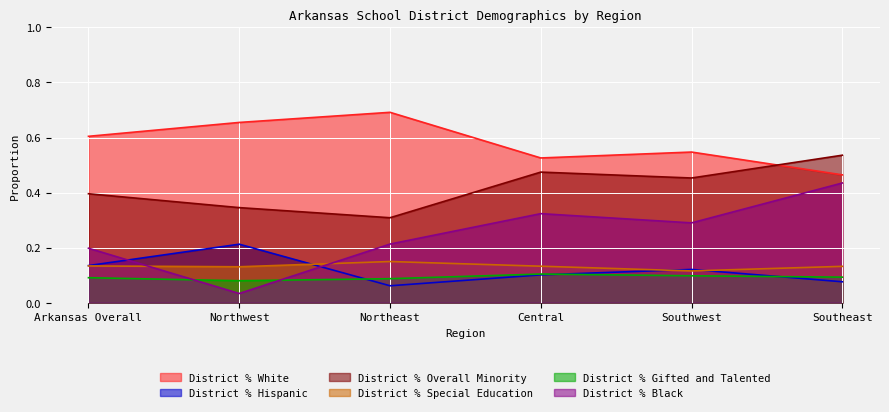

At how many categories does at least one series exceed 0?

6